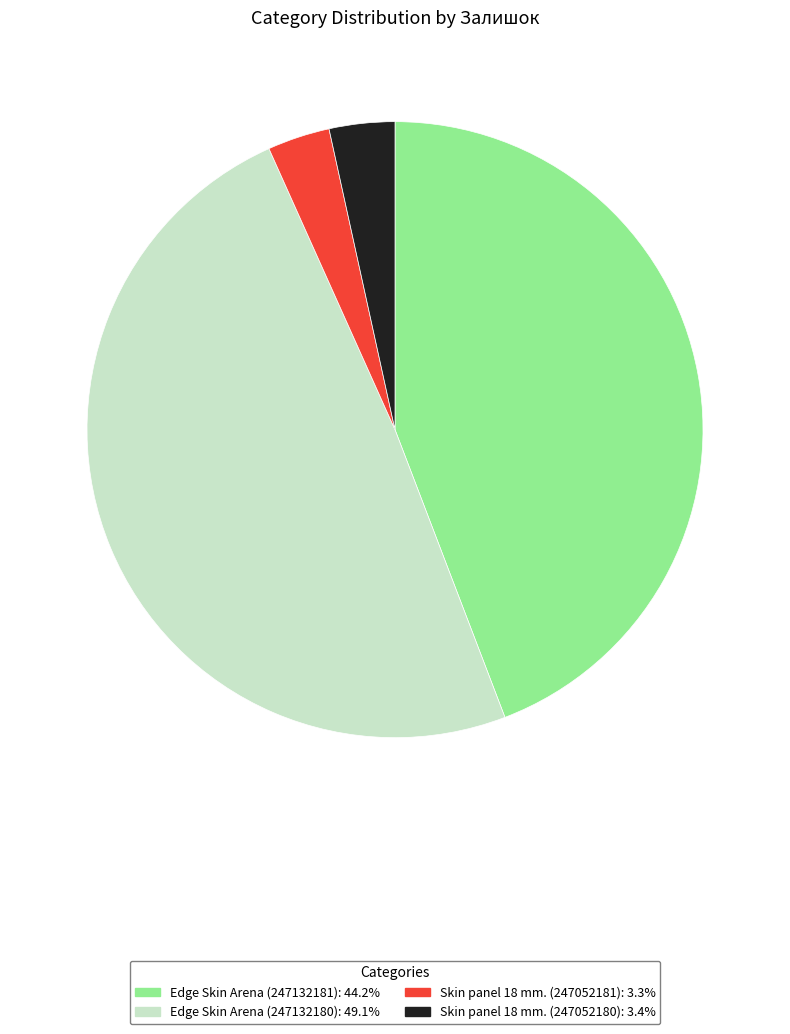

Do Edge Skin Arena (247132180) and Edge Skin Arena (247132181) together represent more than half of the pie?

Yes